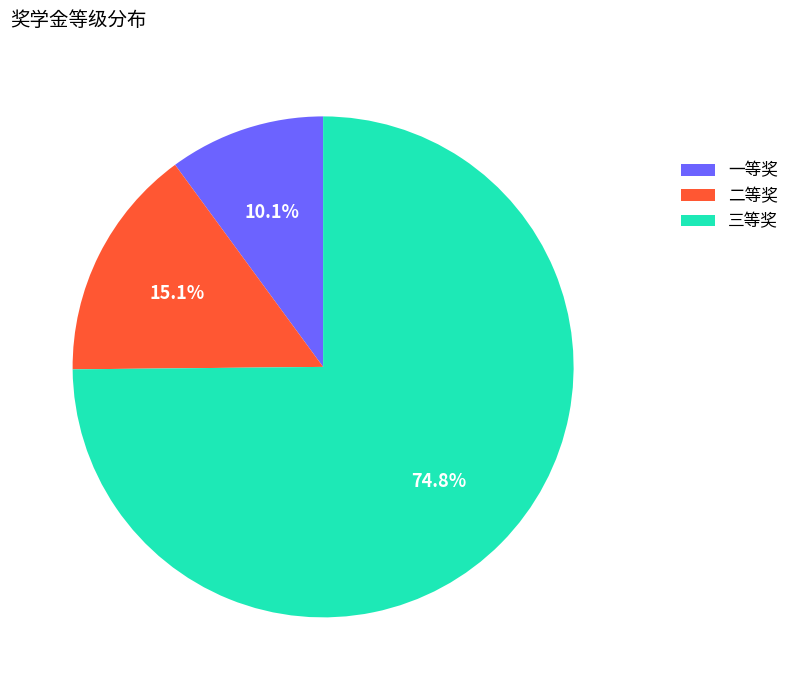

Which has a higher value, 三等奖 or 一等奖?

三等奖